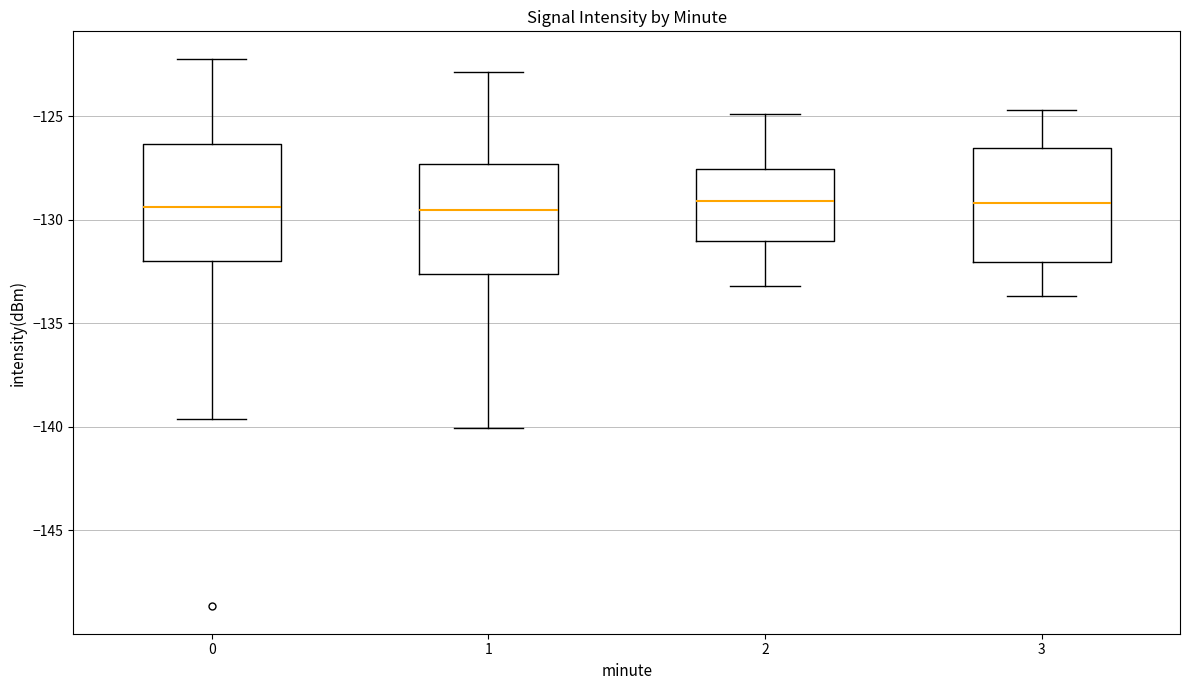

Reading left to right, transcribe this box plot: for each box, give where its median line is, the range the box spans, and where its two whiskers end, as read against the y-axis. The values are not printed on the chart, so give them approximately, as read against the axis.

0: median -129.5, box -132.0 to -126.5, whiskers -139.5 to -122.0
1: median -129.5, box -132.5 to -127.5, whiskers -140.0 to -123.0
2: median -129.0, box -131.0 to -127.5, whiskers -133.0 to -125.0
3: median -129.0, box -132.0 to -126.5, whiskers -133.5 to -124.5